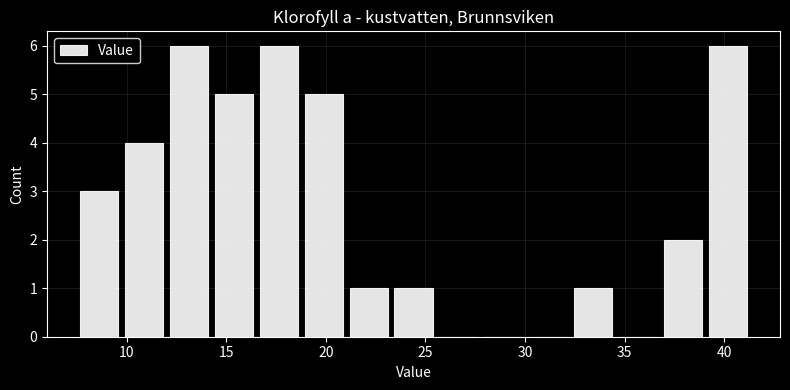

Reading left to right, list every bar in this chart as the range it spans on the x-axis followed by its height. Neither the bar edges nor the heights are printed on the chart, so give them approximately, as read against the axes.

7.5 to 10.0: 3
10.0 to 12.0: 4
12.0 to 14.5: 6
14.5 to 16.5: 5
16.5 to 19.0: 6
19.0 to 21.0: 5
21.0 to 23.5: 1
23.5 to 25.5: 1
25.5 to 28.0: 0
28.0 to 30.0: 0
30.0 to 32.5: 0
32.5 to 34.5: 1
34.5 to 37.0: 0
37.0 to 39.0: 2
39.0 to 41.5: 6